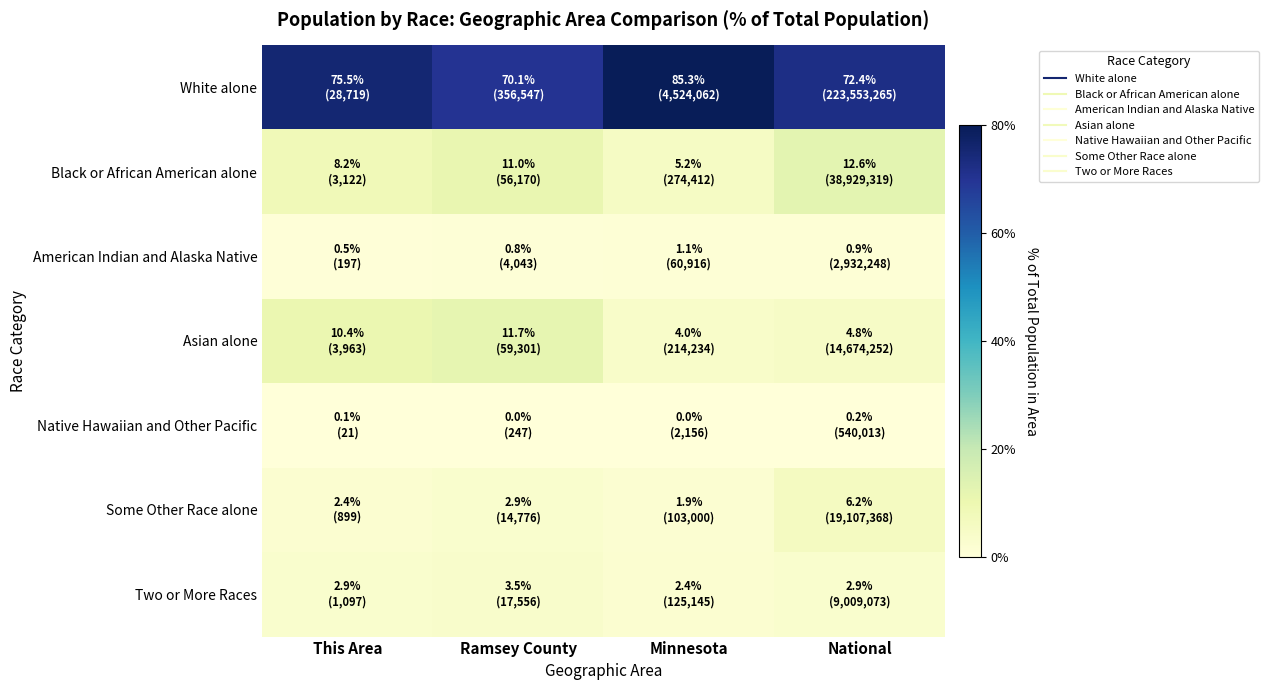

What is the greatest value displayed?

85.3